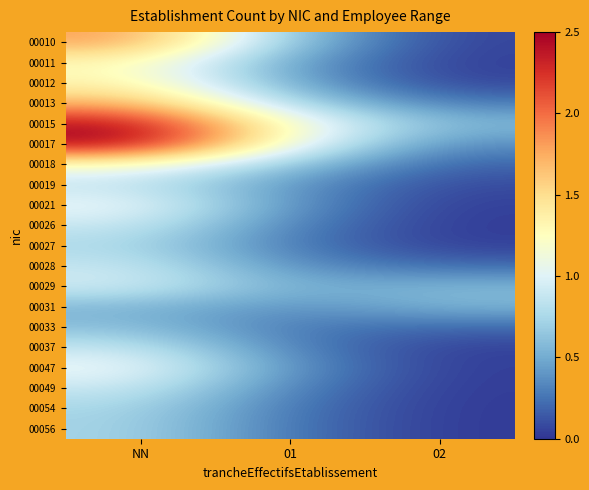

How many distinct data groups are displayed?

20